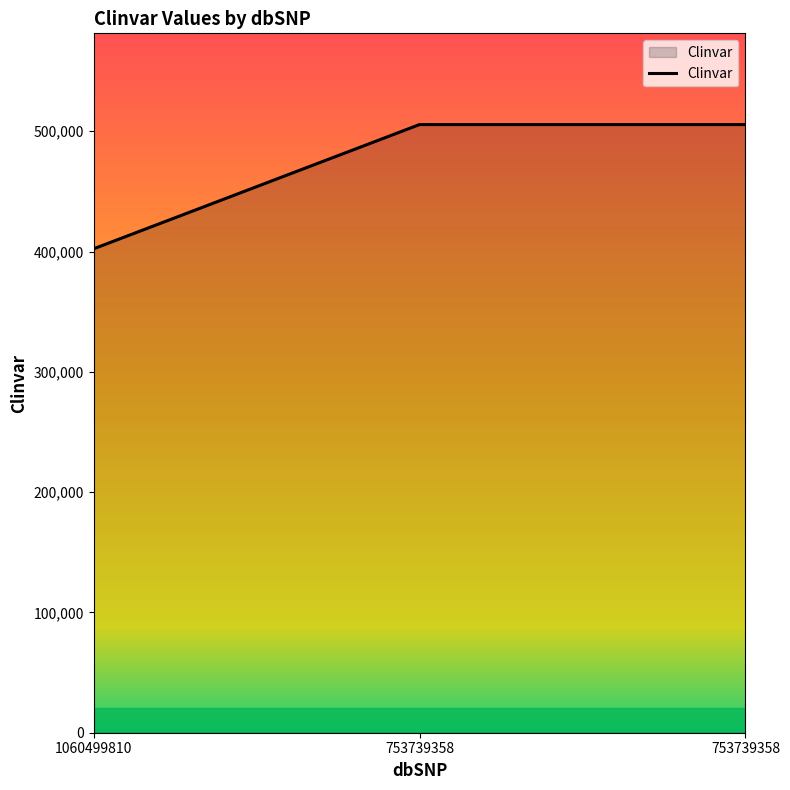

How many values are between 402282 and 505548?

3